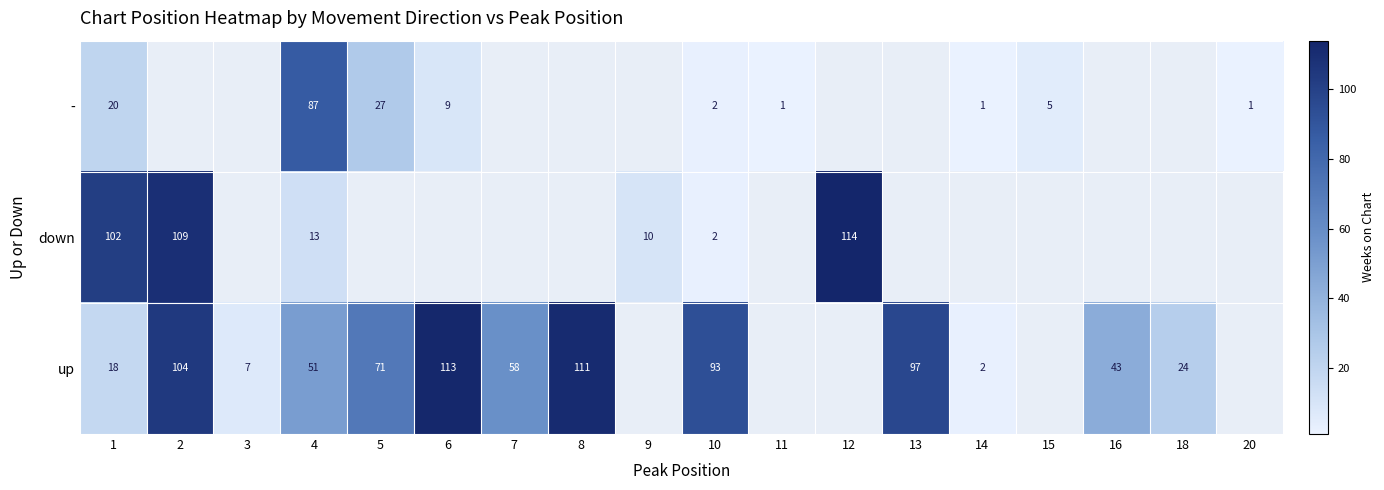

At how many categories does at least one series exceed 48?

10